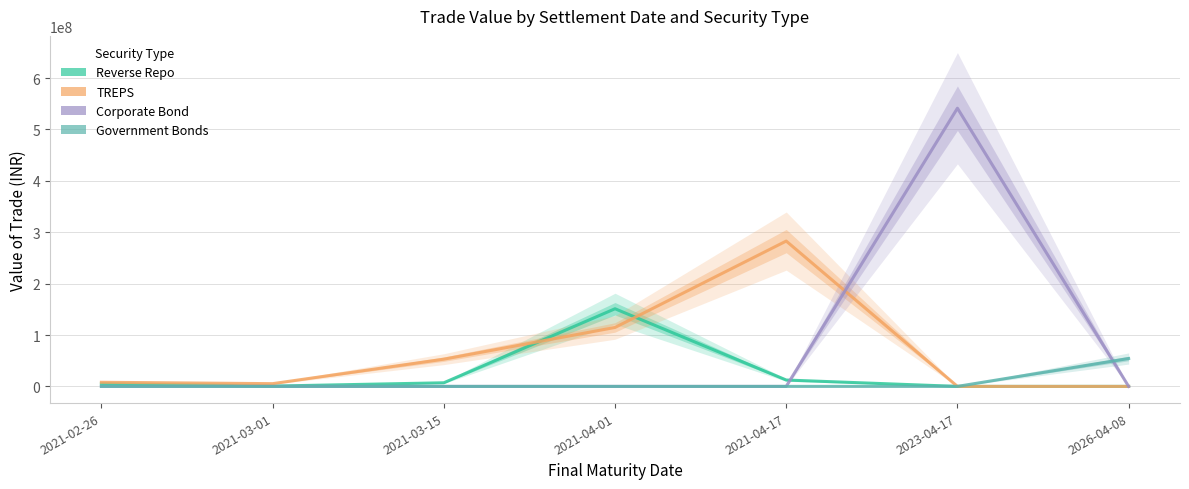

Reading left to right, what are all the values shown in this chart?

Reverse Repo: 2021-02-26=5156784.8	2021-03-01=576971.6	2021-03-15=7027410.7	2021-04-01=151066208.1	2021-04-17=12402990.2	2023-04-17=0.0	2026-04-08=0.0
TREPS: 2021-02-26=8034497.4	2021-03-01=5334713.8	2021-03-15=52953635.9	2021-04-01=114678792.9	2021-04-17=282782858.2	2023-04-17=0.0	2026-04-08=0.0
Corporate Bond: 2021-02-26=0.0	2021-03-01=0.0	2021-03-15=0.0	2021-04-01=0.0	2021-04-17=0.0	2023-04-17=541287945.2	2026-04-08=0.0
Government Bonds: 2021-02-26=0.0	2021-03-01=0.0	2021-03-15=0.0	2021-04-01=0.0	2021-04-17=0.0	2023-04-17=0.0	2026-04-08=54268416.7